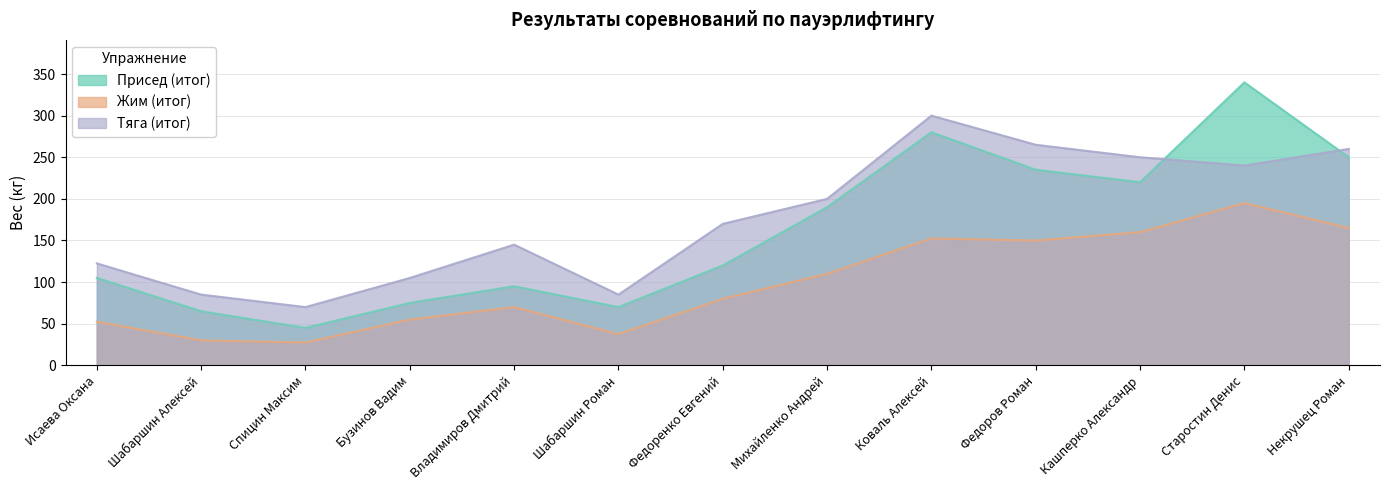

What is the spread (max minus min) of values at Исаева Оксана?

70.0